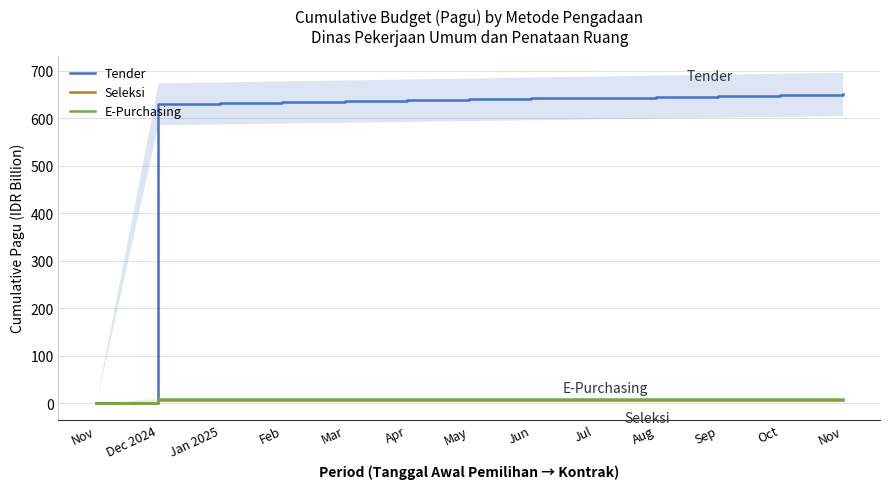

Reading left to right, transcribe all the data shown in this chart.

Tender: Nov=0.0	Dec 2024=630.1	Jan 2025=632.0	Feb=633.9	Mar=635.8	Apr=637.7	May=639.6	Jun=641.5	Jul=643.4	Aug=645.2	Sep=647.1	Oct=649.0	Nov=650.9
Seleksi: Nov=0.0	Dec 2024=6.6	Jan 2025=6.6	Feb=6.6	Mar=6.6	Apr=6.6	May=6.6	Jun=6.6	Jul=6.6	Aug=6.7	Sep=6.7	Oct=6.7	Nov=6.7
E-Purchasing: Nov=0.0	Dec 2024=9.4	Jan 2025=9.5	Feb=9.5	Mar=9.5	Apr=9.5	May=9.5	Jun=9.5	Jul=9.6	Aug=9.6	Sep=9.6	Oct=9.6	Nov=9.6